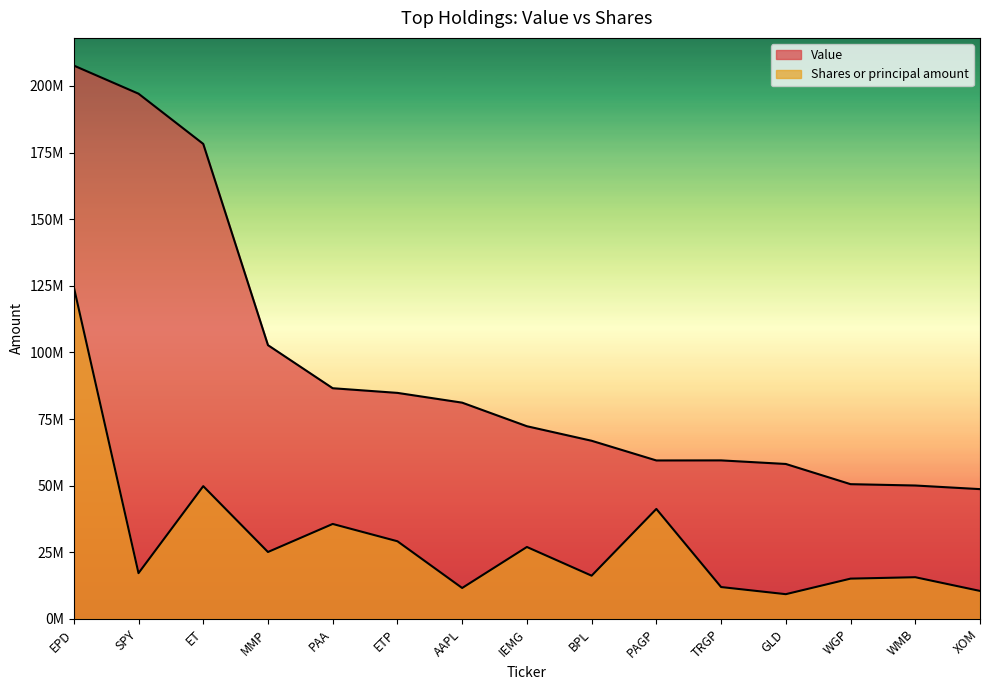

What is the minimum value for Shares or principal amount?

9277838.8